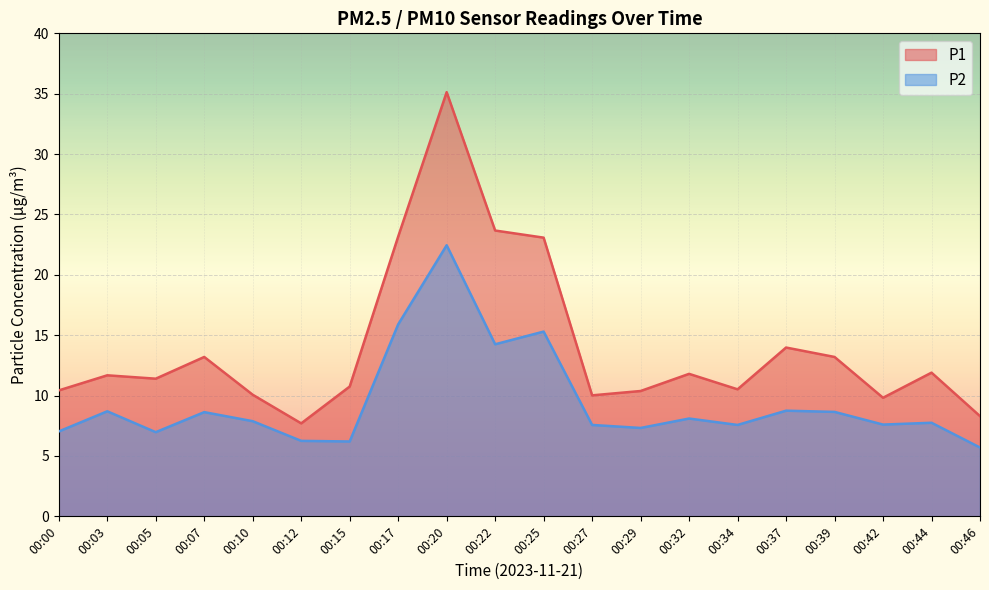

Where is the first local maximum for P2?

00:03